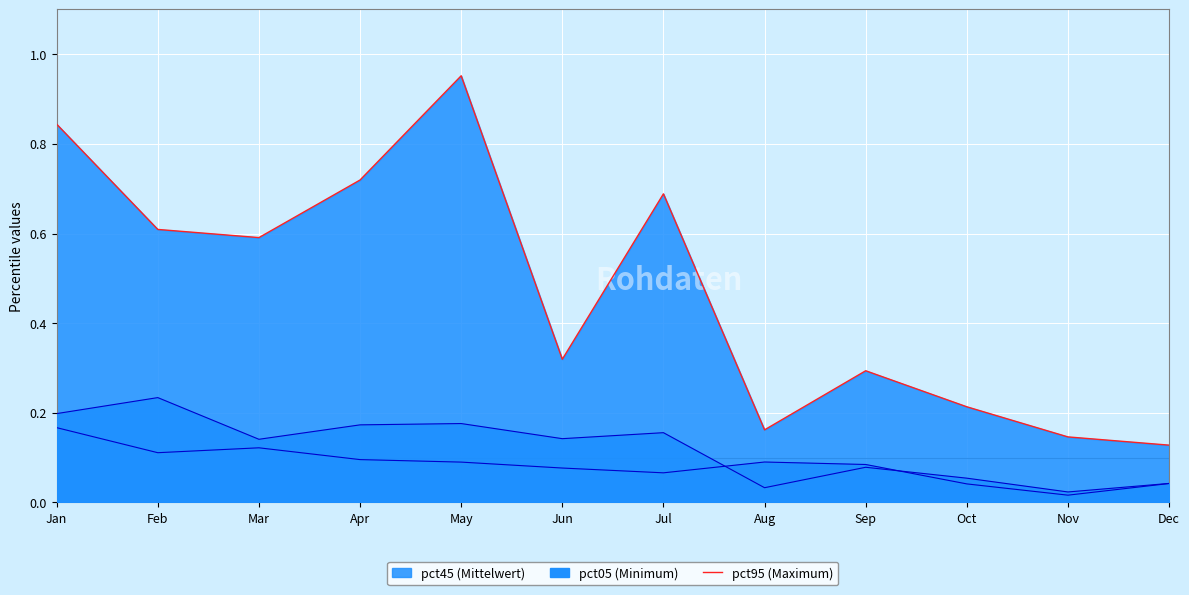

Reading left to right, list all the values displayed in this chart.

0.8	0.6	0.6	0.7	1.0	0.3	0.7	0.2	0.3	0.2	0.1	0.1